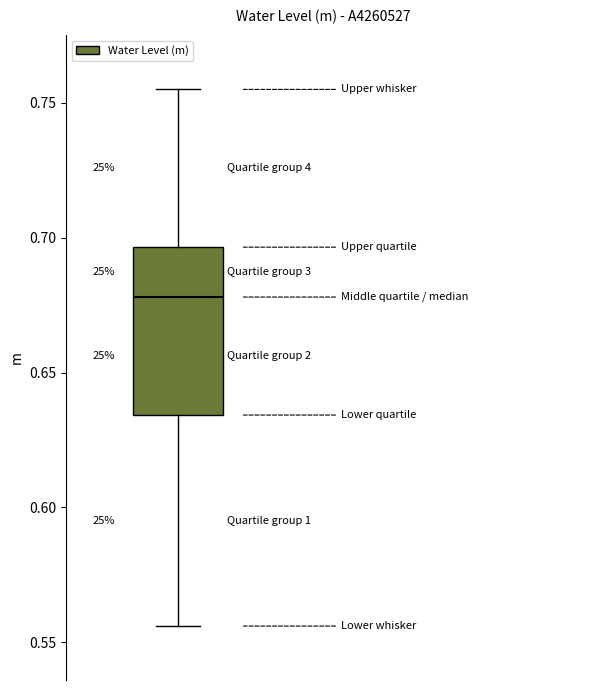

Transcribe this box plot: give where the median line is, the range the box spans, and where the two whiskers end, as read against the y-axis. The values are not printed on the chart, so give them approximately, as read against the axis.

median 0.680, box 0.635 to 0.695, whiskers 0.555 to 0.755